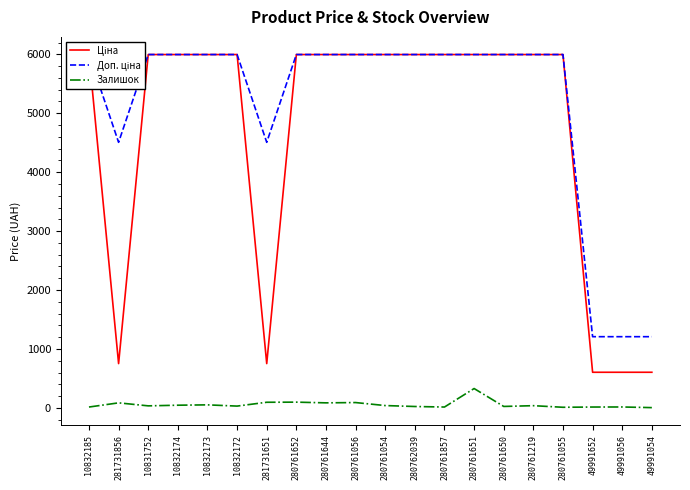

What is the maximum value for Залишок?

328